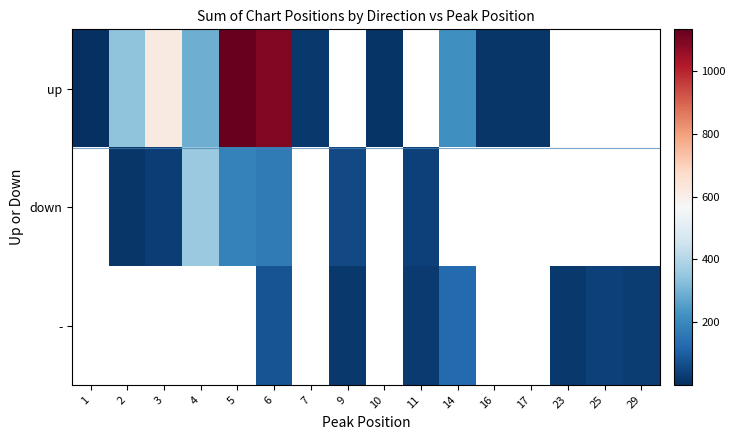

Between 25 and 6, which is larger?

6